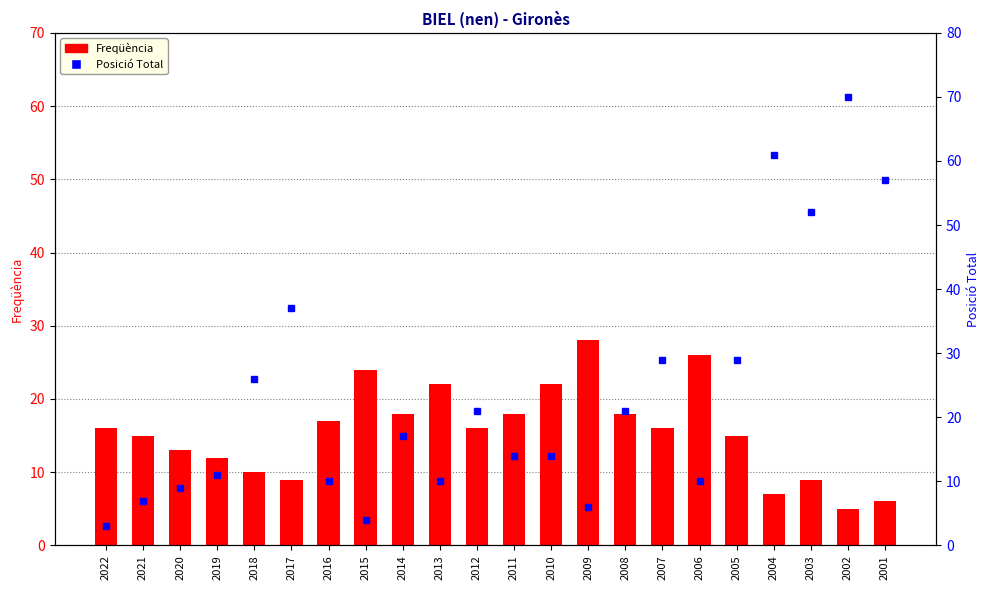

Reading right to left, list all the values displayed in this chart.

Freqüència: 2001=6	2002=5	2003=9	2004=7	2005=15	2006=26	2007=16	2008=18	2009=28	2010=22	2011=18	2012=16	2013=22	2014=18	2015=24	2016=17	2017=9	2018=10	2019=12	2020=13	2021=15	2022=16
Posició Total: 2001=57	2002=70	2003=52	2004=61	2005=29	2006=10	2007=29	2008=21	2009=6	2010=14	2011=14	2012=21	2013=10	2014=17	2015=4	2016=10	2017=37	2018=26	2019=11	2020=9	2021=7	2022=3